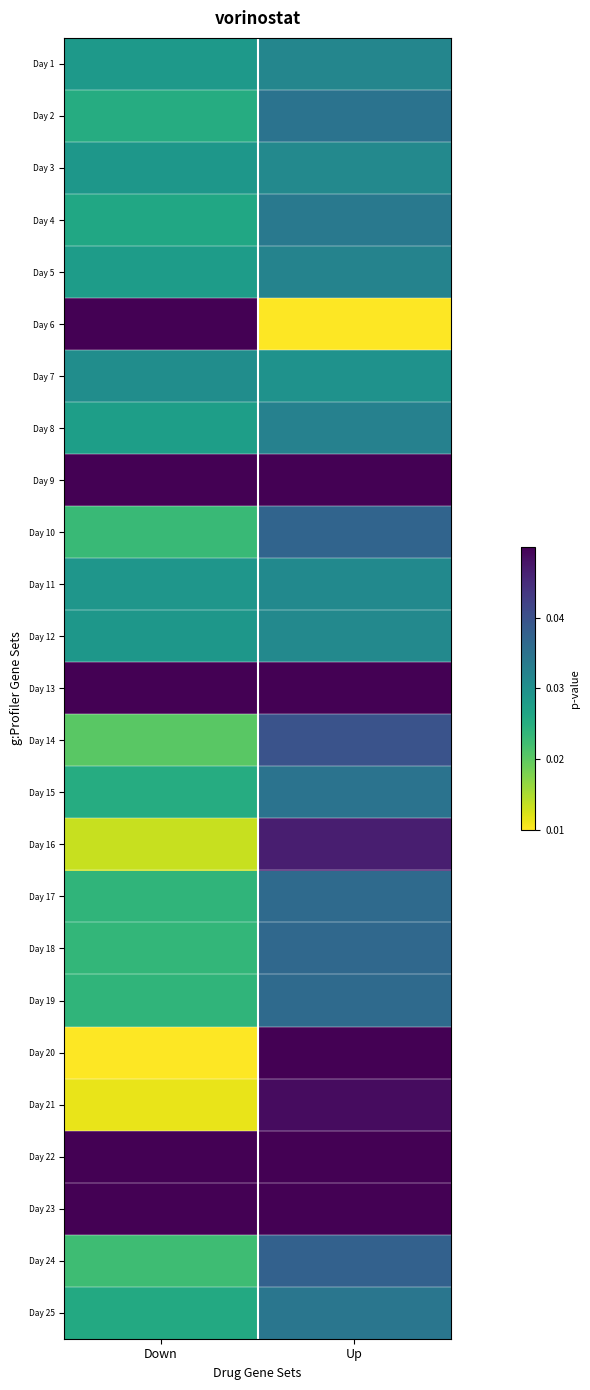

Reading right to left, extract all data points from this chart.

Day 1: Up=0.0	Down=0.0
Day 2: Up=0.0	Down=0.0
Day 3: Up=0.0	Down=0.0
Day 4: Up=0.0	Down=0.0
Day 5: Up=0.0	Down=0.0
Day 6: Up=0.0	Down=0.1
Day 7: Up=0.0	Down=0.0
Day 8: Up=0.0	Down=0.0
Day 9: Up=0.1	Down=0.1
Day 10: Up=0.0	Down=0.0
Day 11: Up=0.0	Down=0.0
Day 12: Up=0.0	Down=0.0
Day 13: Up=0.1	Down=0.1
Day 14: Up=0.0	Down=0.0
Day 15: Up=0.0	Down=0.0
Day 16: Up=0.0	Down=0.0
Day 17: Up=0.0	Down=0.0
Day 18: Up=0.0	Down=0.0
Day 19: Up=0.0	Down=0.0
Day 20: Up=0.1	Down=0.0
Day 21: Up=0.0	Down=0.0
Day 22: Up=0.1	Down=0.1
Day 23: Up=0.1	Down=0.1
Day 24: Up=0.0	Down=0.0
Day 25: Up=0.0	Down=0.0